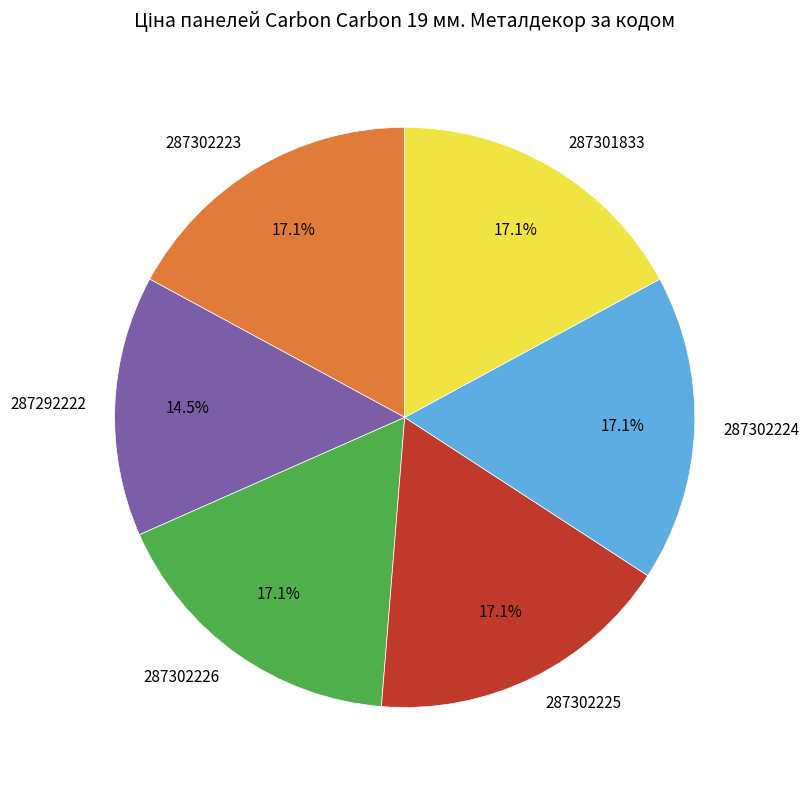

Does 287302225 account for over 50% of the chart?

No